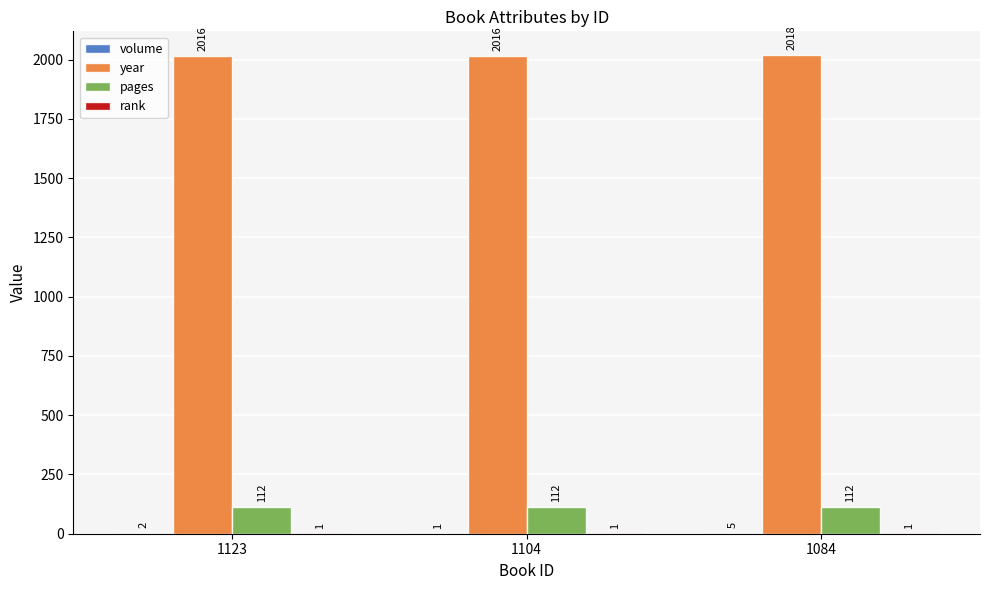

The year series shows 3045 at 1084. True or false?

False